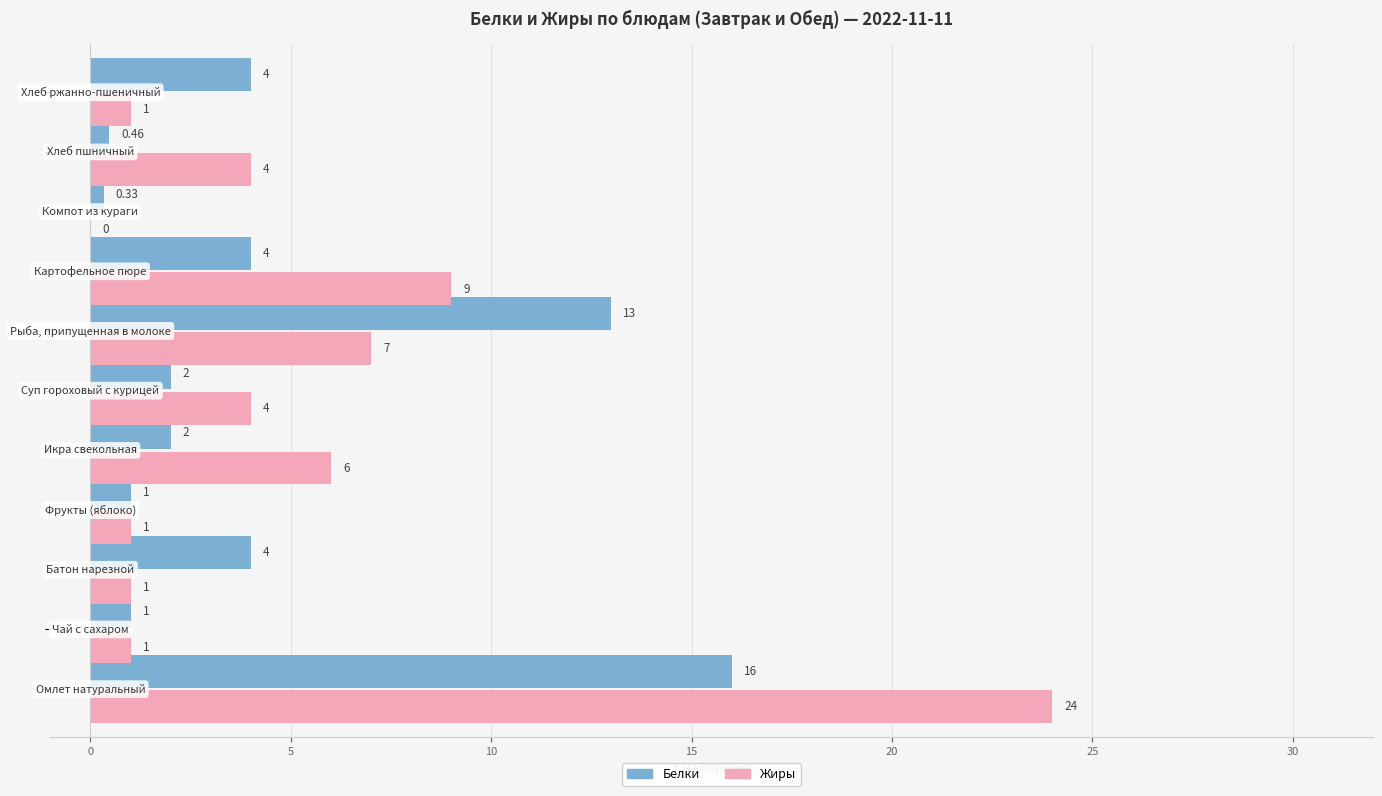

What is the sum of all Жиры values?

58.0